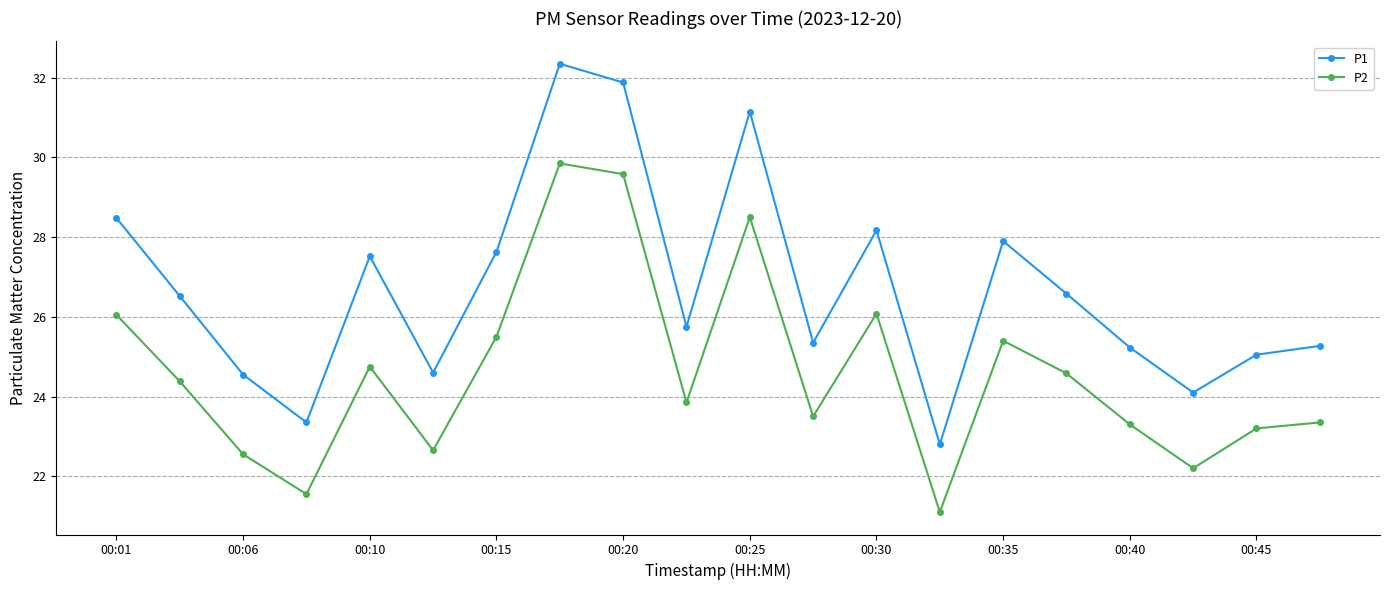

True or false: P1 and P2 intersect in this chart.

False